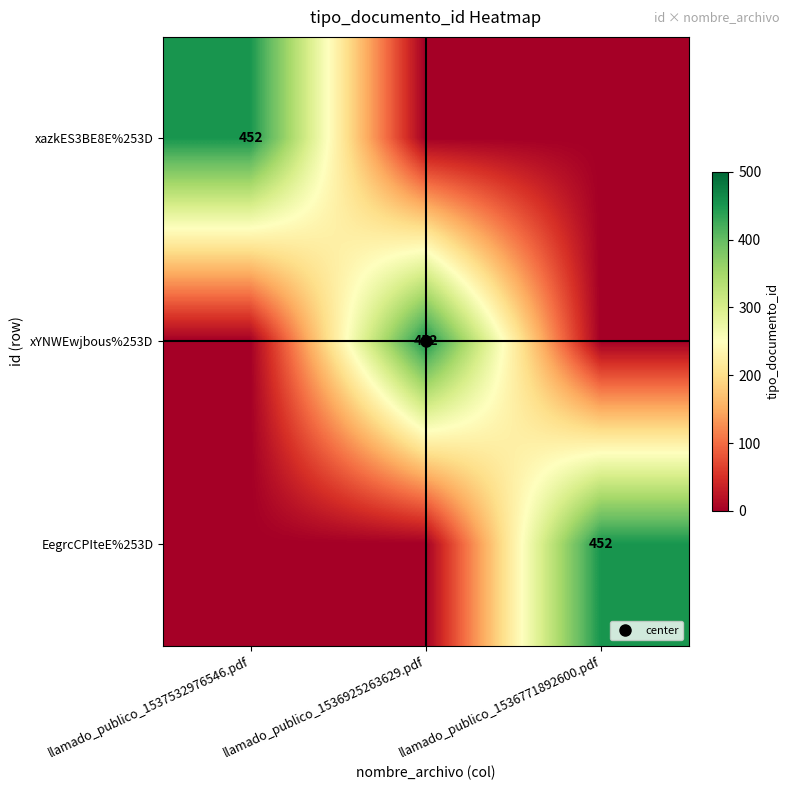

Rank the categories by EegrcCPIteE%253D value from lowest to highest.

llamado_publico_1537532976546.pdf, llamado_publico_1536925263629.pdf, llamado_publico_1536771892600.pdf